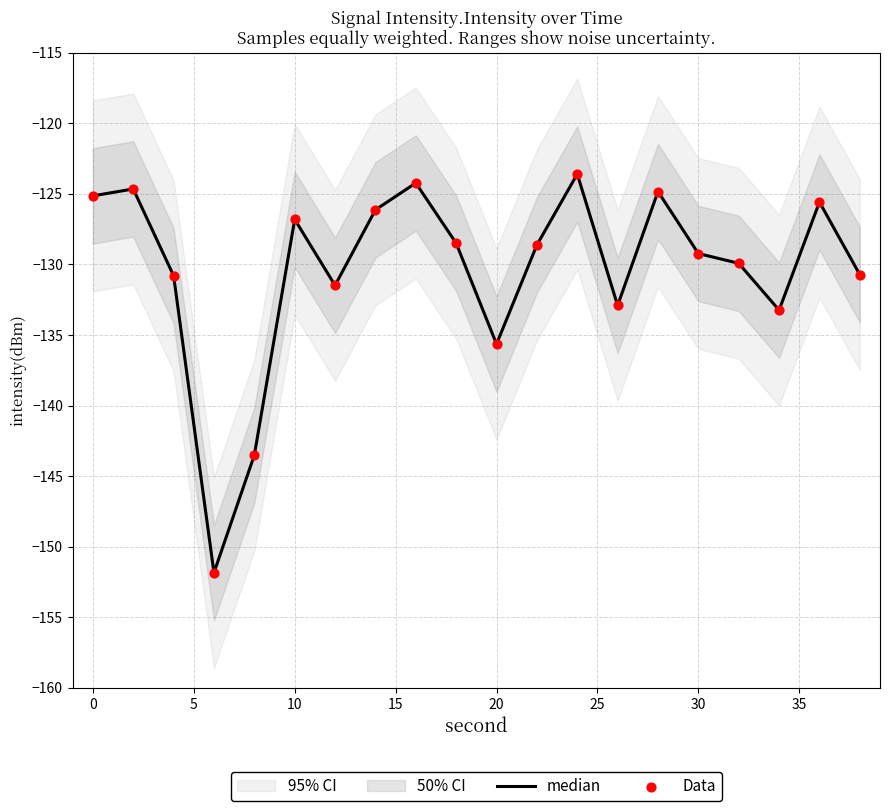

At how many categories does at least one series exceed -151?

19